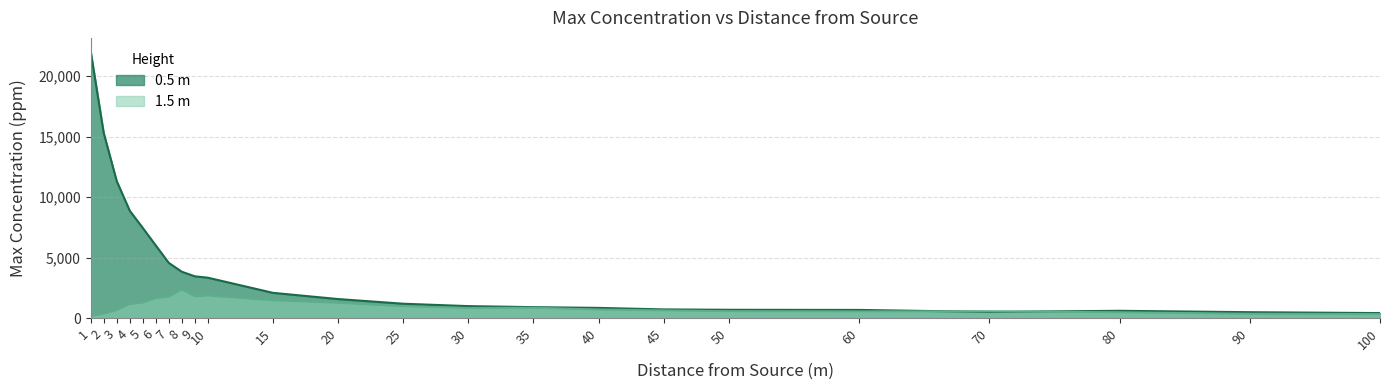

Which series has the largest total across all categories?

0.5 m